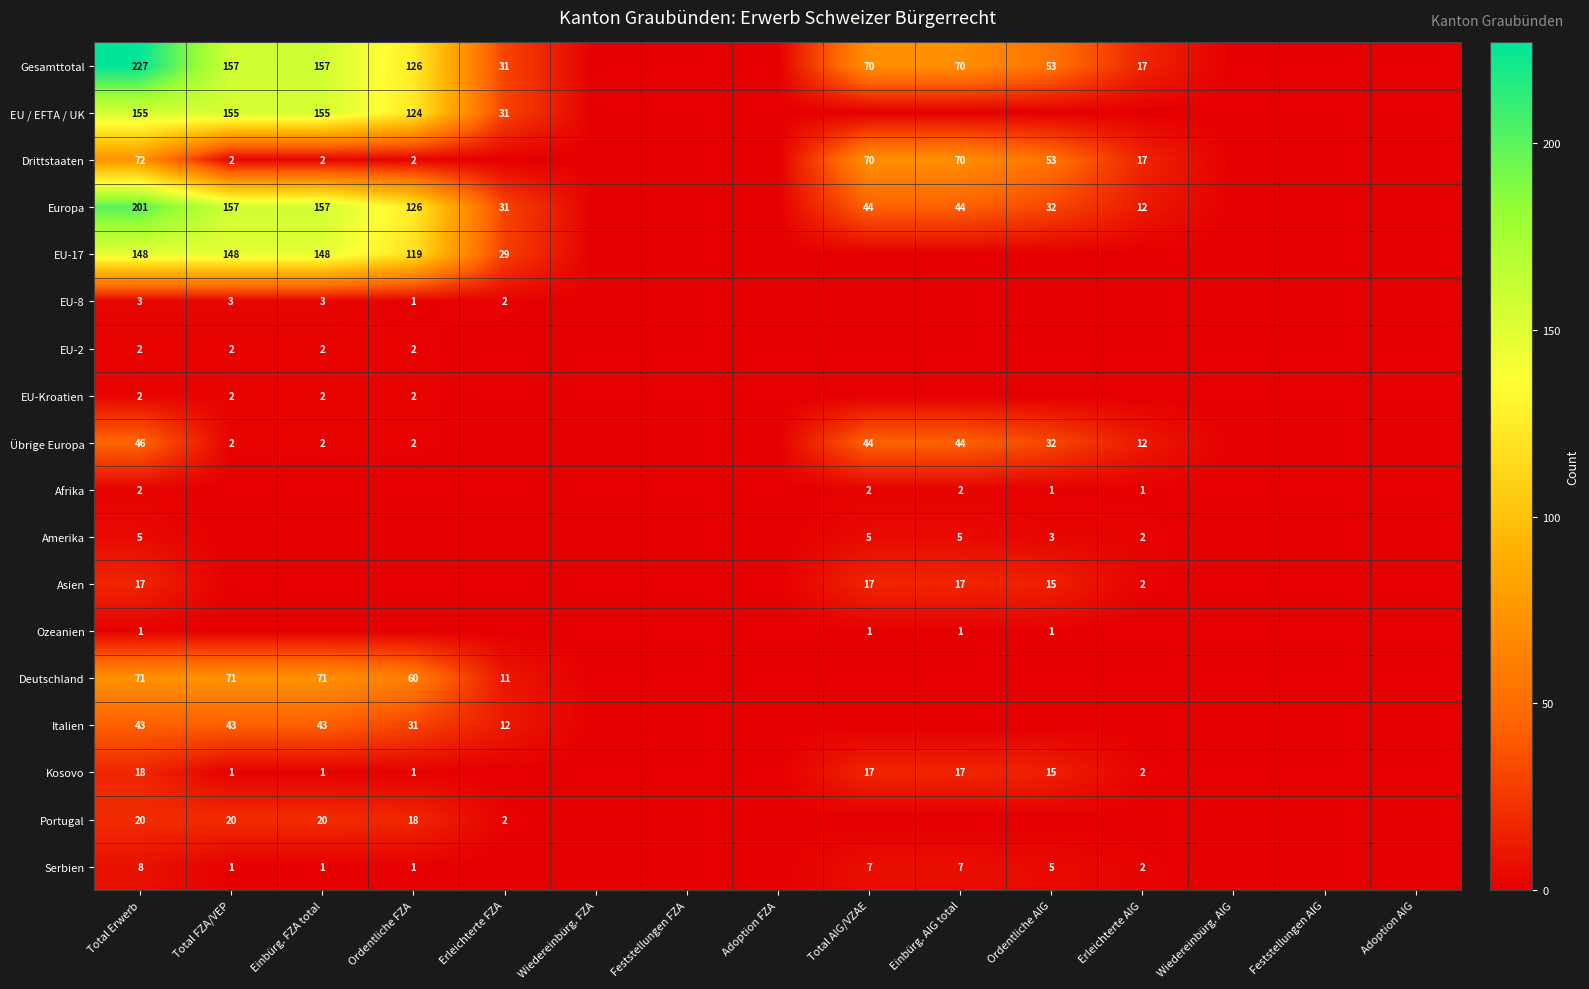

What is the difference between the highest and lowest values at Total Erwerb?

226